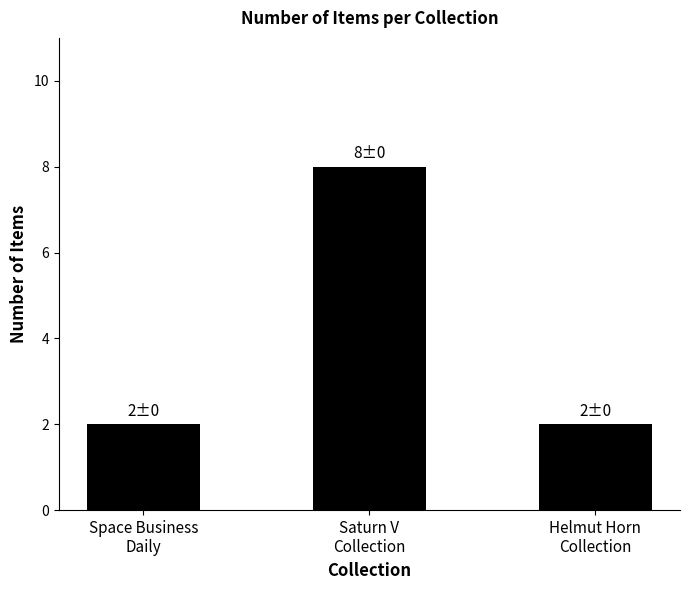

Reading left to right, transcribe all the data shown in this chart.

Space Business
Daily=2	Saturn V
Collection=8	Helmut Horn
Collection=2